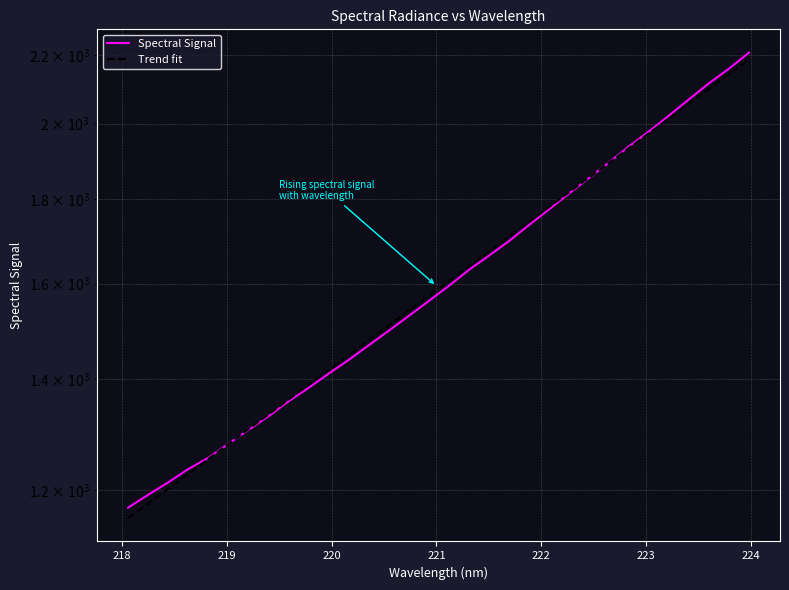

List the series in order of their peak value, lowest first.

Trend fit, Spectral Signal